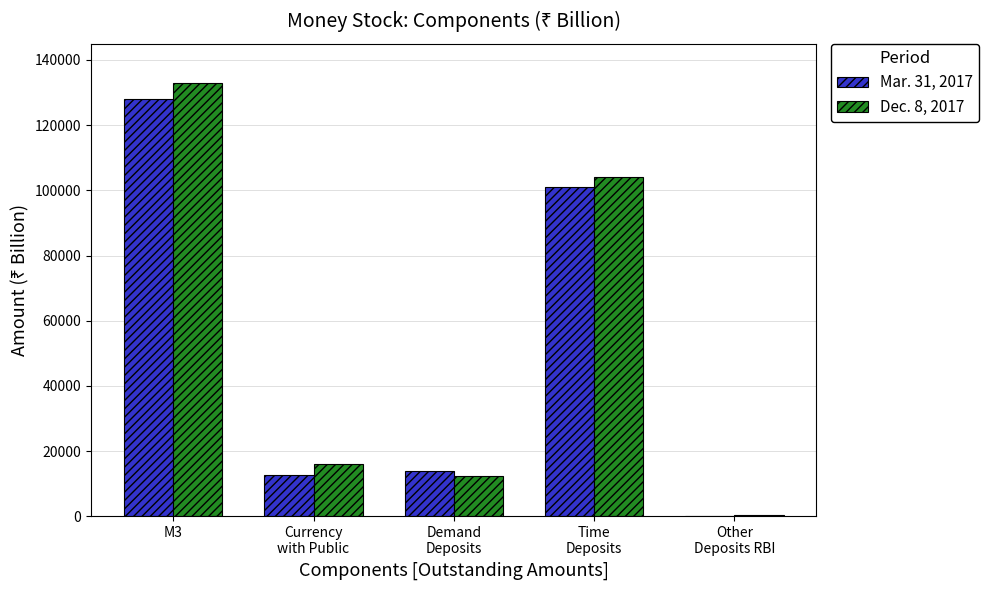

Which label corresponds to the largest value in the chart?

M3